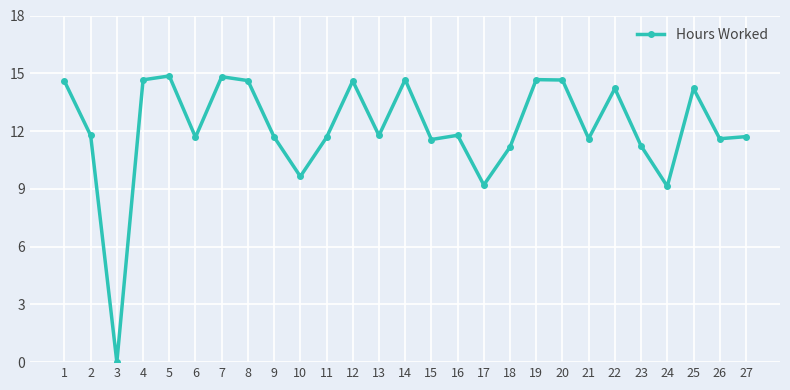

Is it true that the value at 20 is 25.9?

False